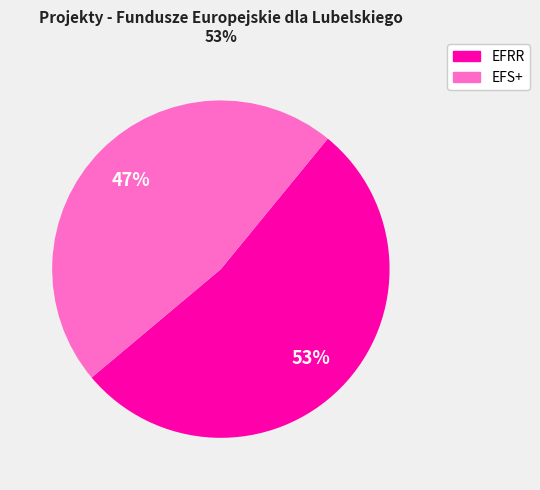

To the nearest percent, what is the difference between the largest and smallest slice percentages?

6%